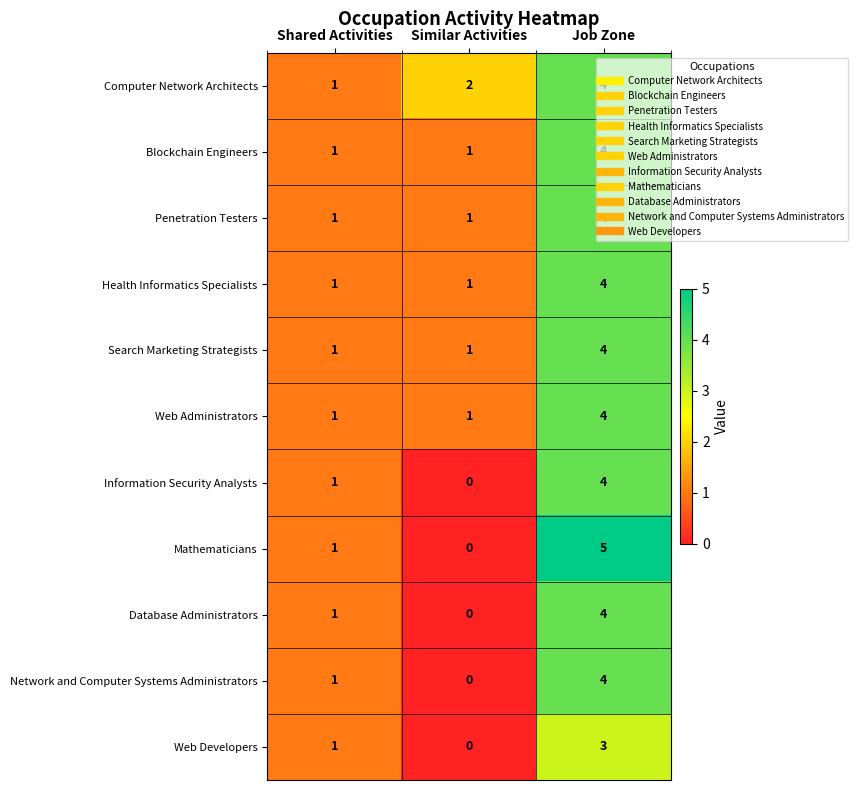

Which series has the largest total across all categories?

Computer Network Architects